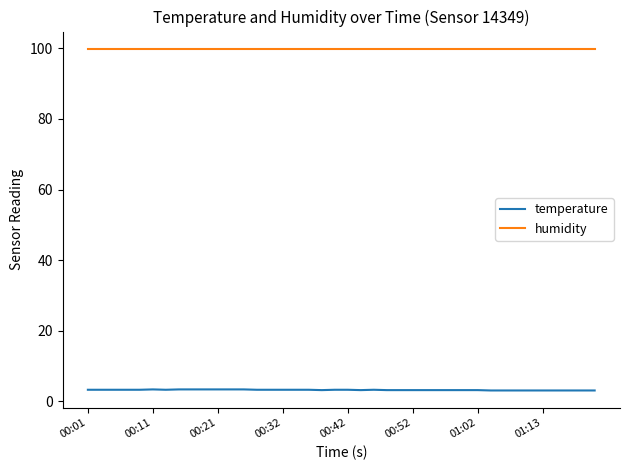

True or false: humidity and temperature cross at least once.

False